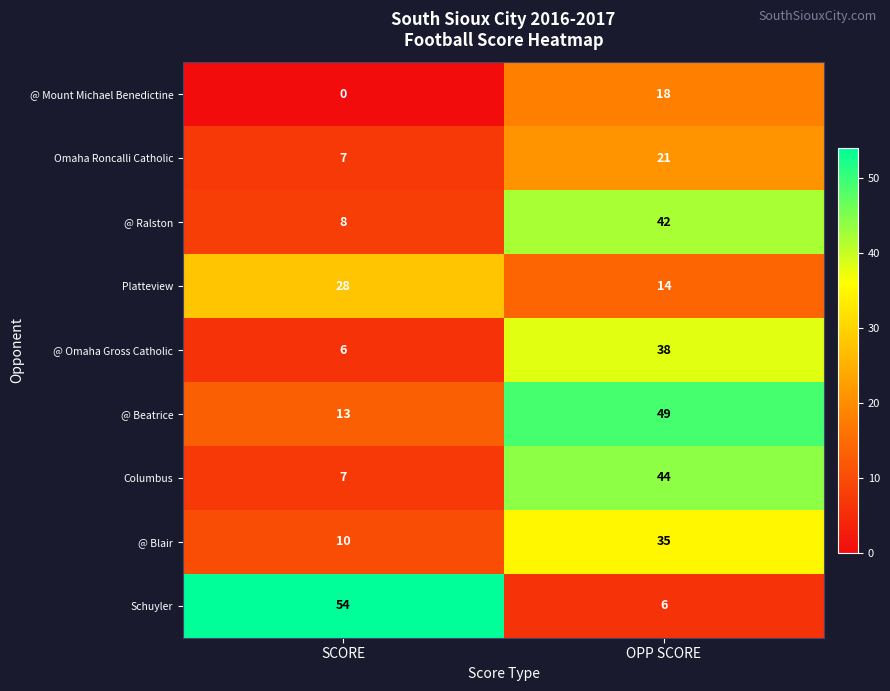

Reading left to right, list all the values displayed in this chart.

@ Mount Michael Benedictine: SCORE=0	OPP SCORE=18
Omaha Roncalli Catholic: SCORE=7	OPP SCORE=21
@ Ralston: SCORE=8	OPP SCORE=42
Platteview: SCORE=28	OPP SCORE=14
@ Omaha Gross Catholic: SCORE=6	OPP SCORE=38
@ Beatrice: SCORE=13	OPP SCORE=49
Columbus: SCORE=7	OPP SCORE=44
@ Blair: SCORE=10	OPP SCORE=35
Schuyler: SCORE=54	OPP SCORE=6